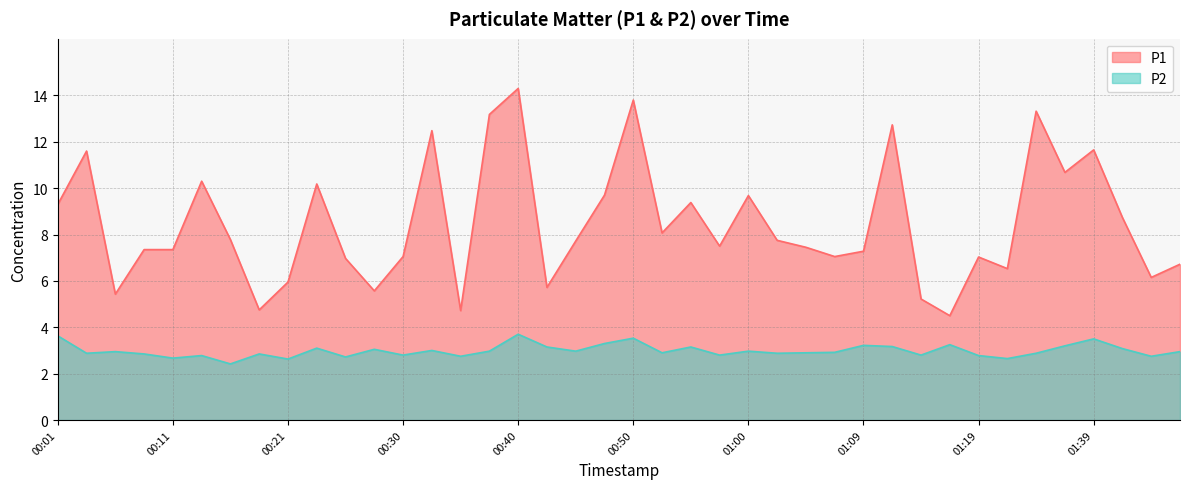

At which label is P1 closest to 9?

01:42